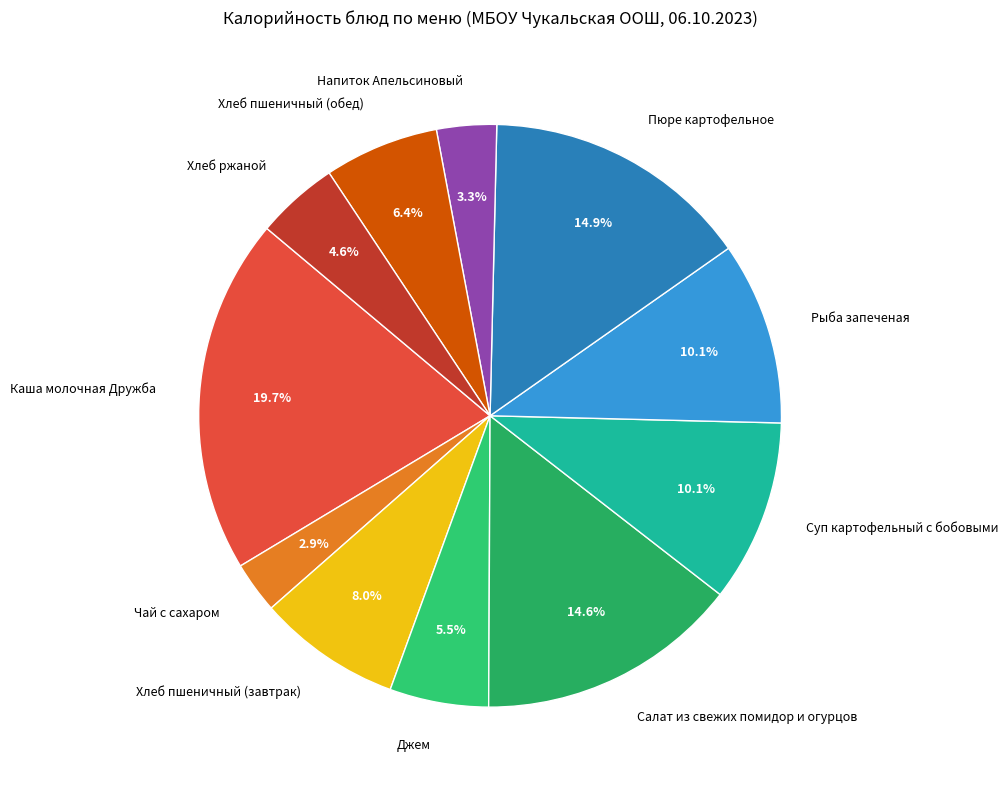

What is the ratio of the value at Суп картофельный с бобовыми to the value at Салат из свежих помидор и огурцов?

0.7